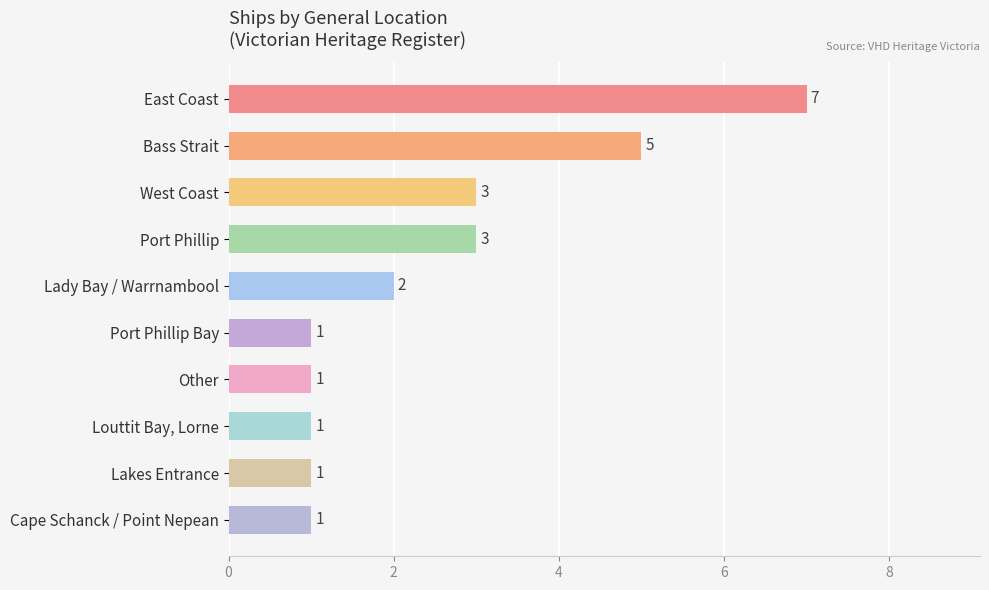

What is the difference between the second highest and minimum values?

4